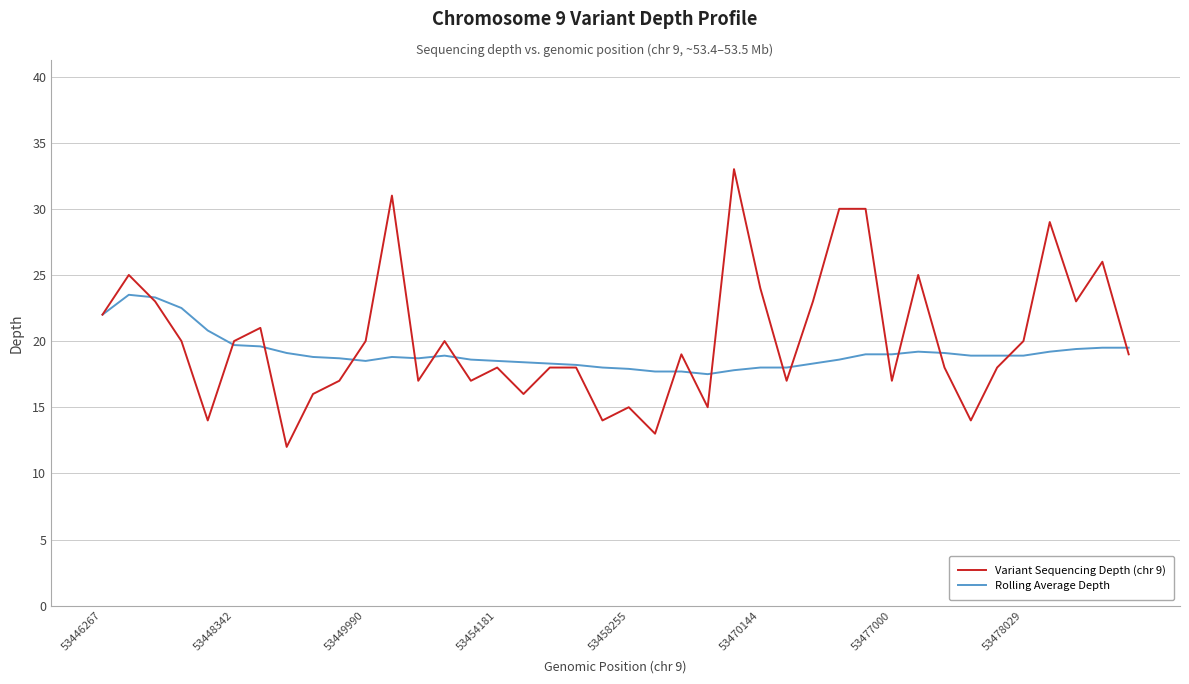

Does the chart display data point markers on the line(s)?

No